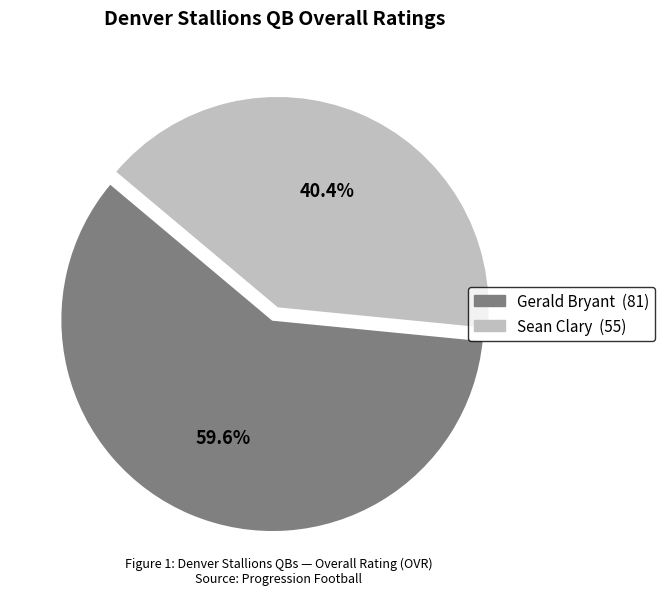

Count the number of slices in the pie.

2